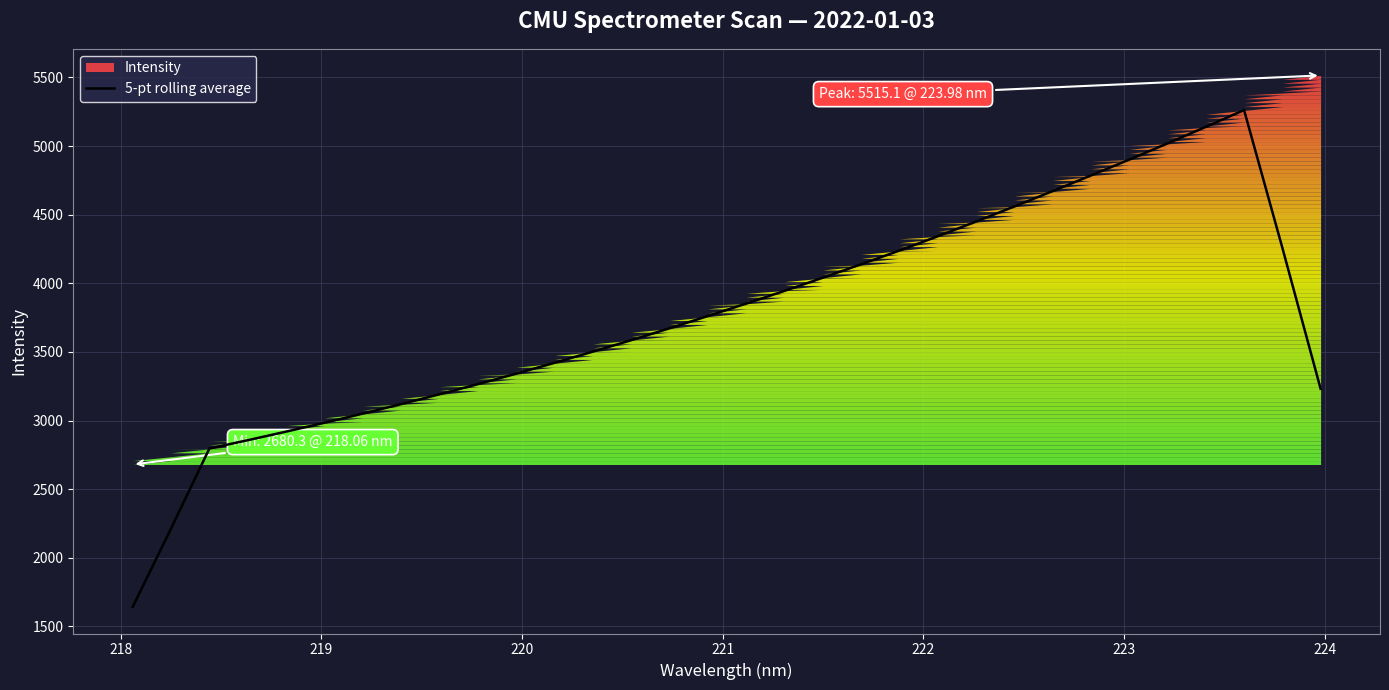

What is the difference between the second highest and second lowest values?

2926.4